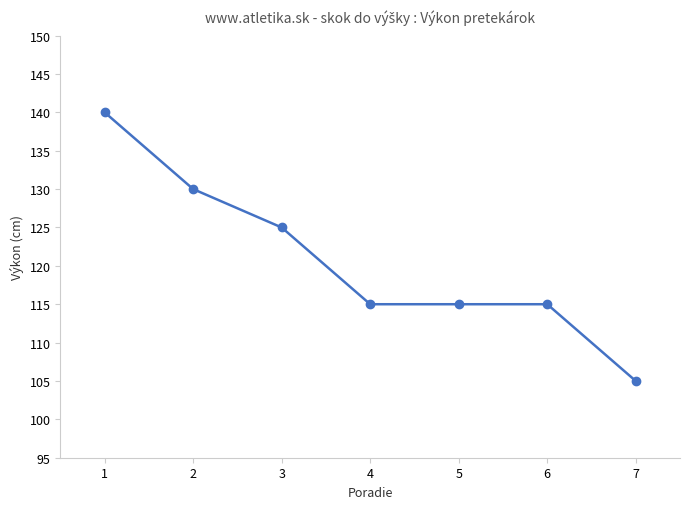

Reading left to right, what are all the values shown in this chart?

1=140	2=130	3=125	4=115	5=115	6=115	7=105